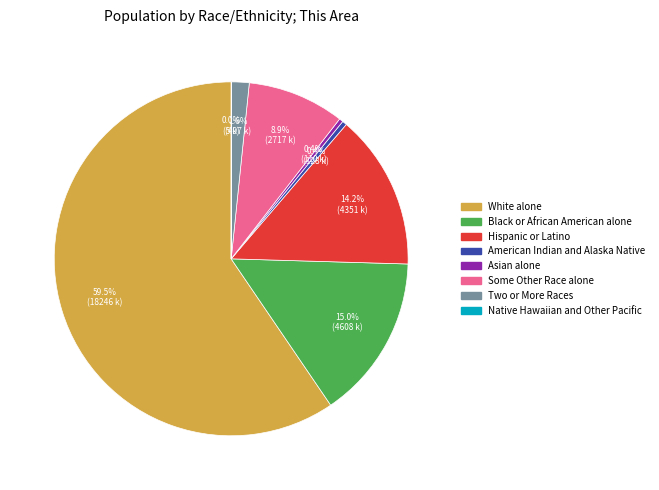

Is it true that Hispanic or Latino is 1% of the pie?

False